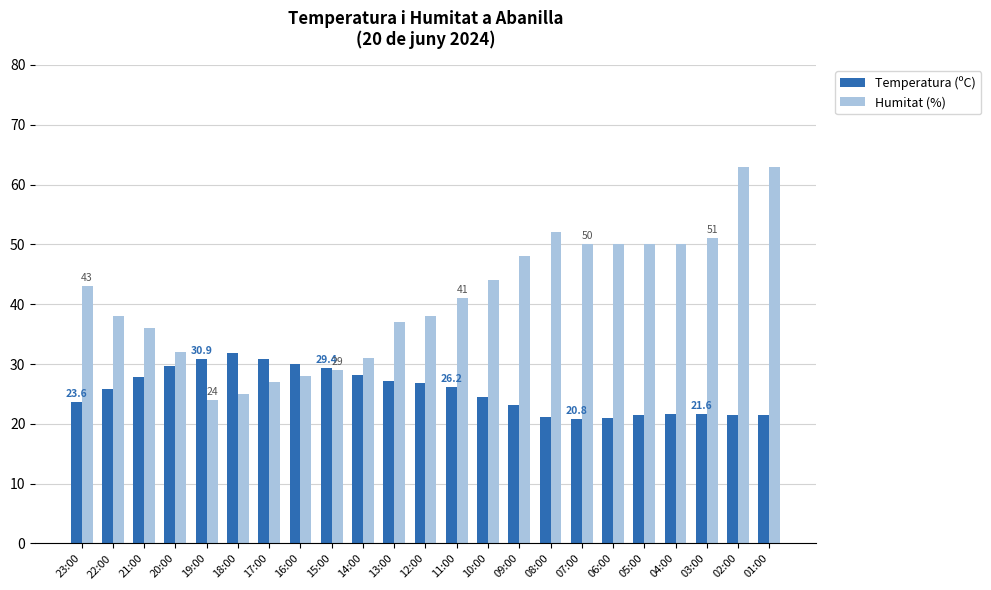

List the series in order of their overall mean, highest first.

Humitat (%), Temperatura (ºC)